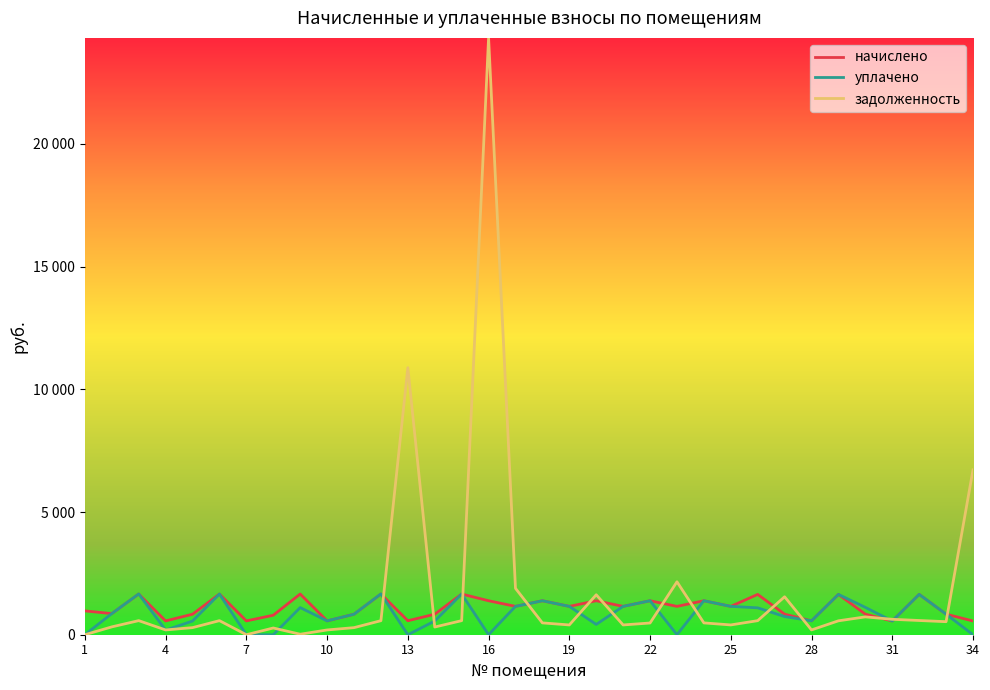

Does the chart display data point markers on the line(s)?

No